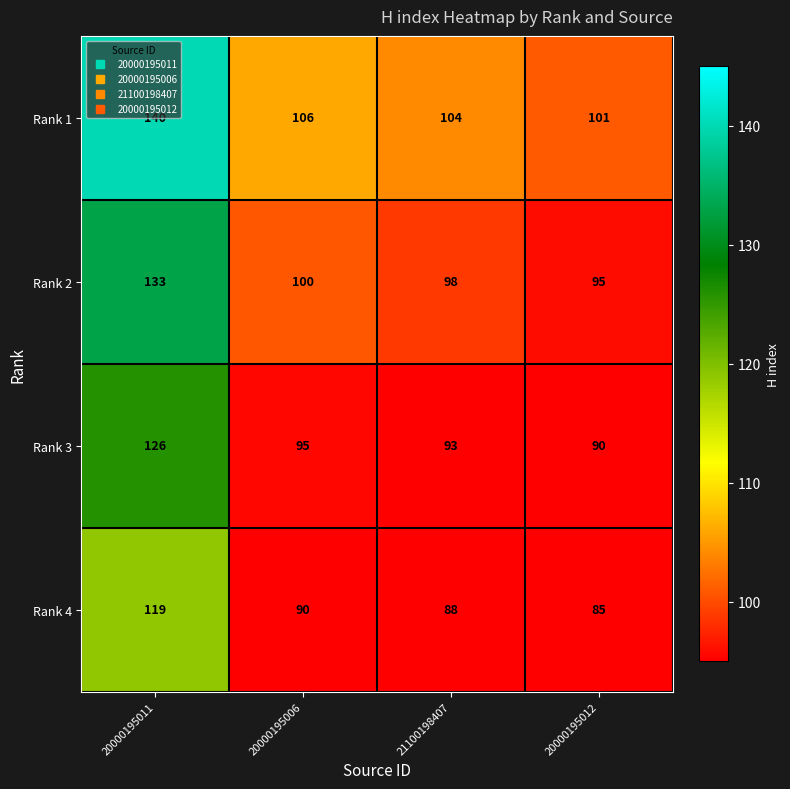

What is the difference between the maximum and minimum values in the Rank 2 series?

38